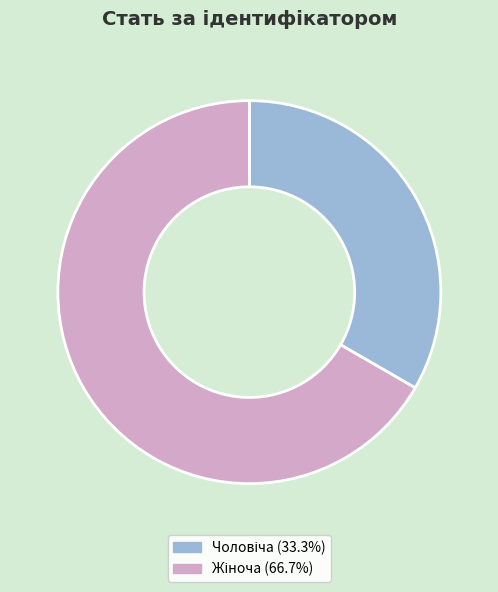

Does any single category account for the majority?

Yes